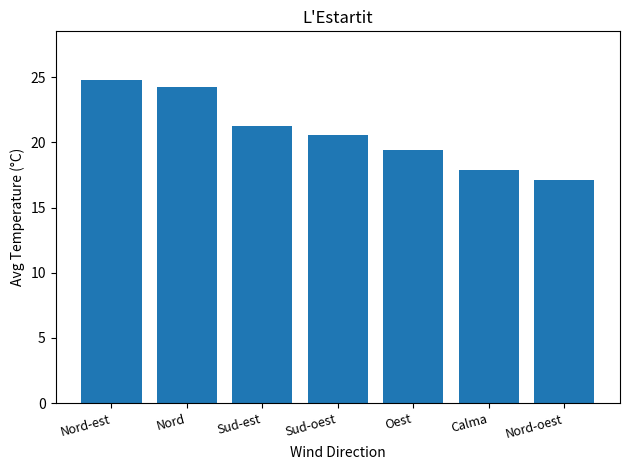

What is the change in value from Calma to Nord-oest?

-0.8